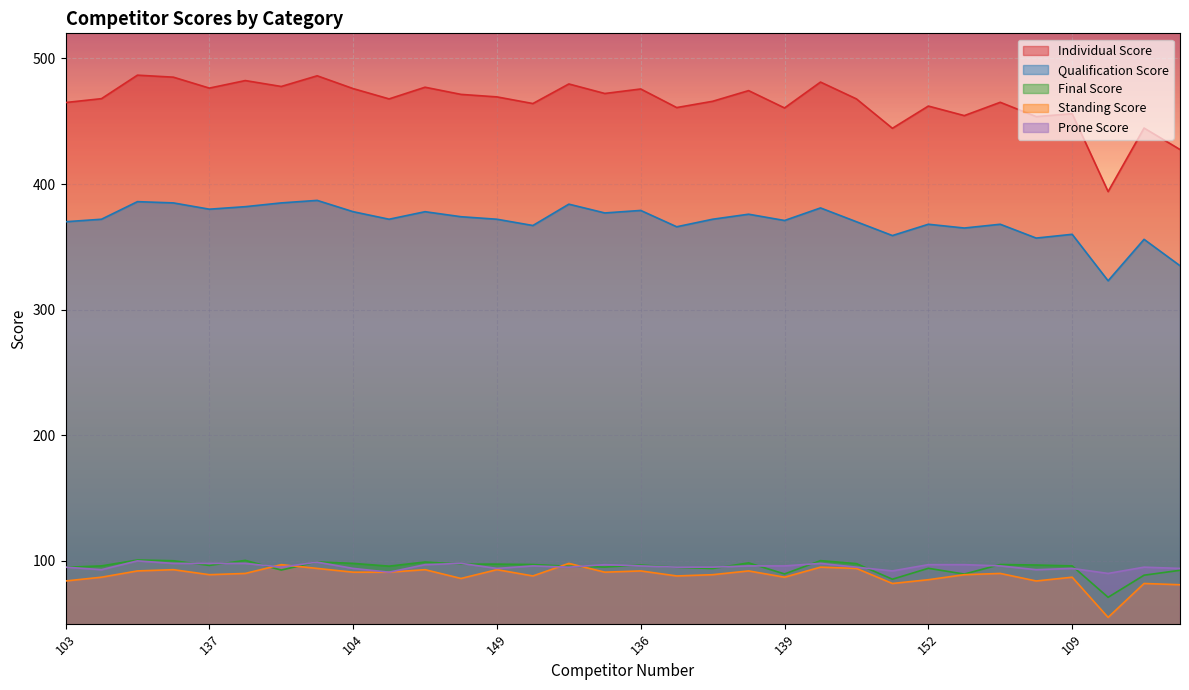

List the labels in order of Individual Score value, largest first.

135, 141, 123, 131, 119, 148, 121, 146, 137, 104, 136, 130, 107, 134, 149, 122, 128, 105, 147, 124, 103, 127, 152, 144, 139, 109, 138, 129, 142, 114, 108, 132